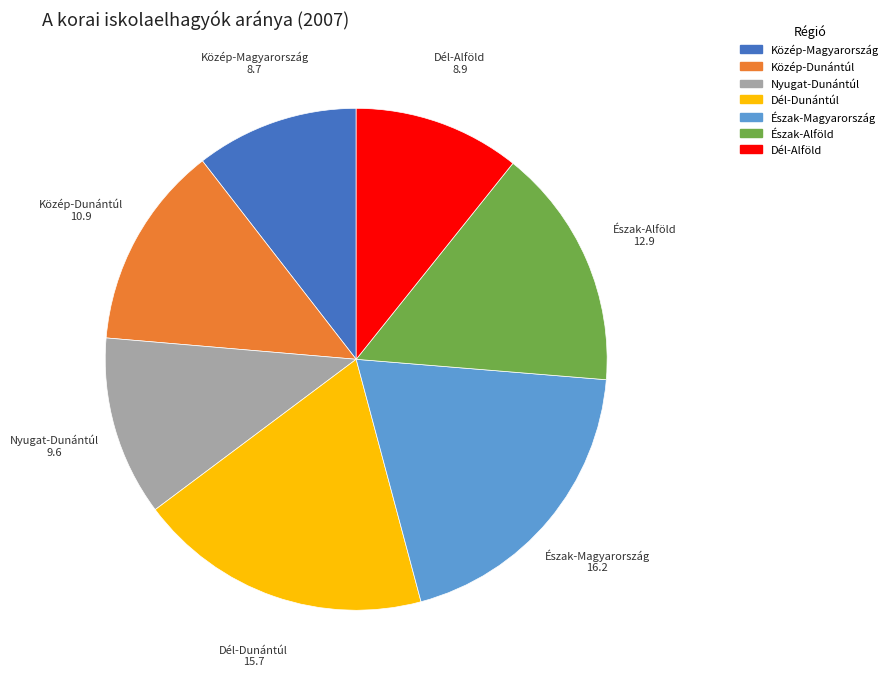

Is there any slice that represents more than half of the pie?

No